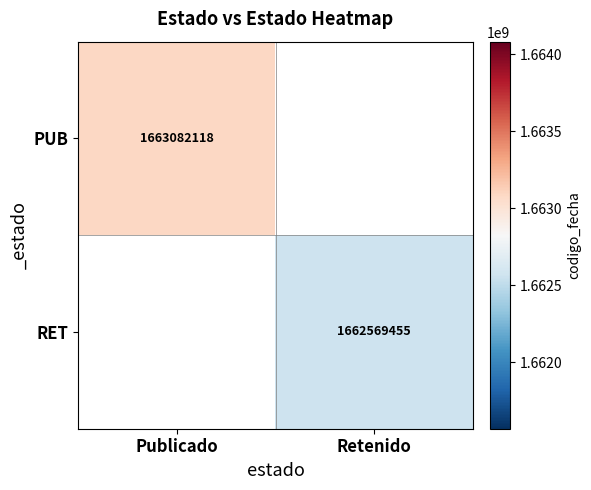

Is it true that RET equals 2877384575 at Retenido?

False